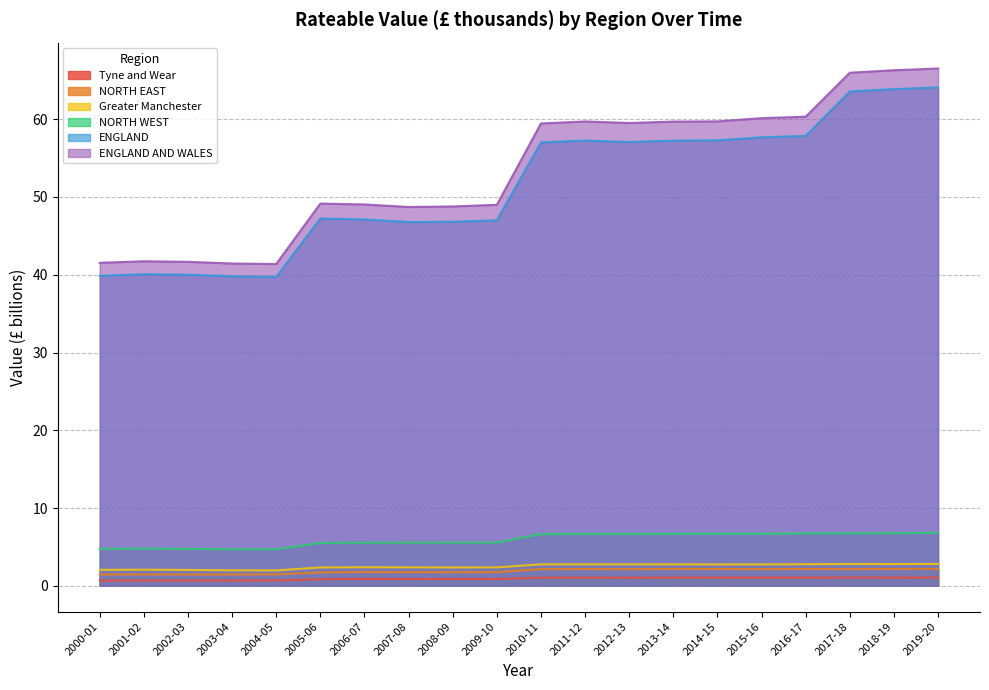

Which series has the largest range (max minus min)?

ENGLAND AND WALES